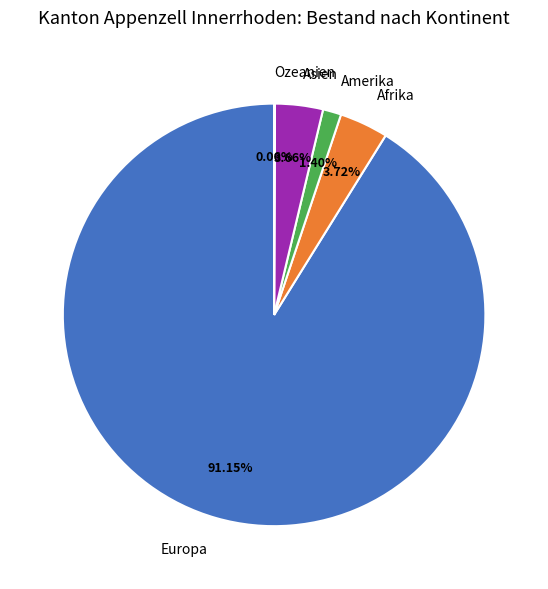

Is there a majority slice in this chart?

Yes